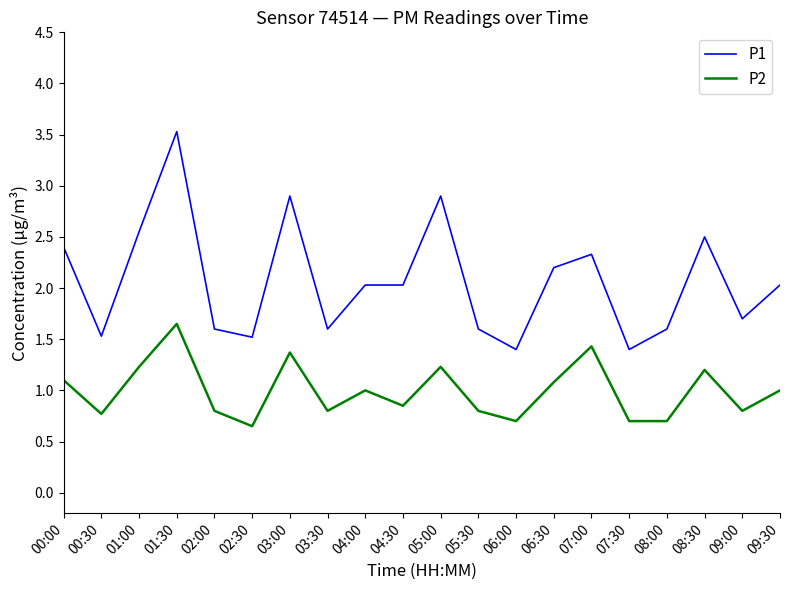

What is the difference between the second highest and minimum values in the P1 series?

1.5